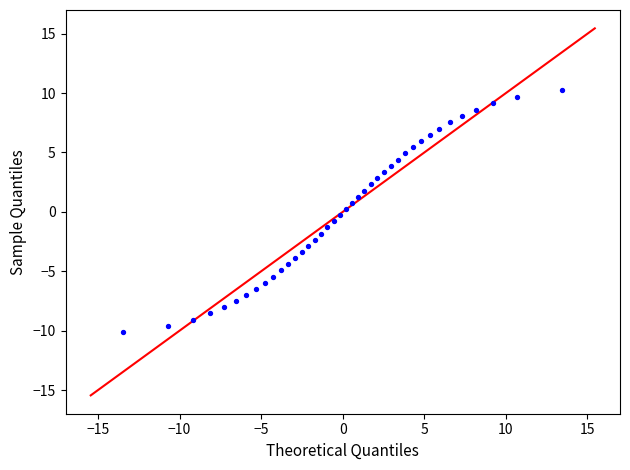

What is the range of Y values (max minus min)?

20.4